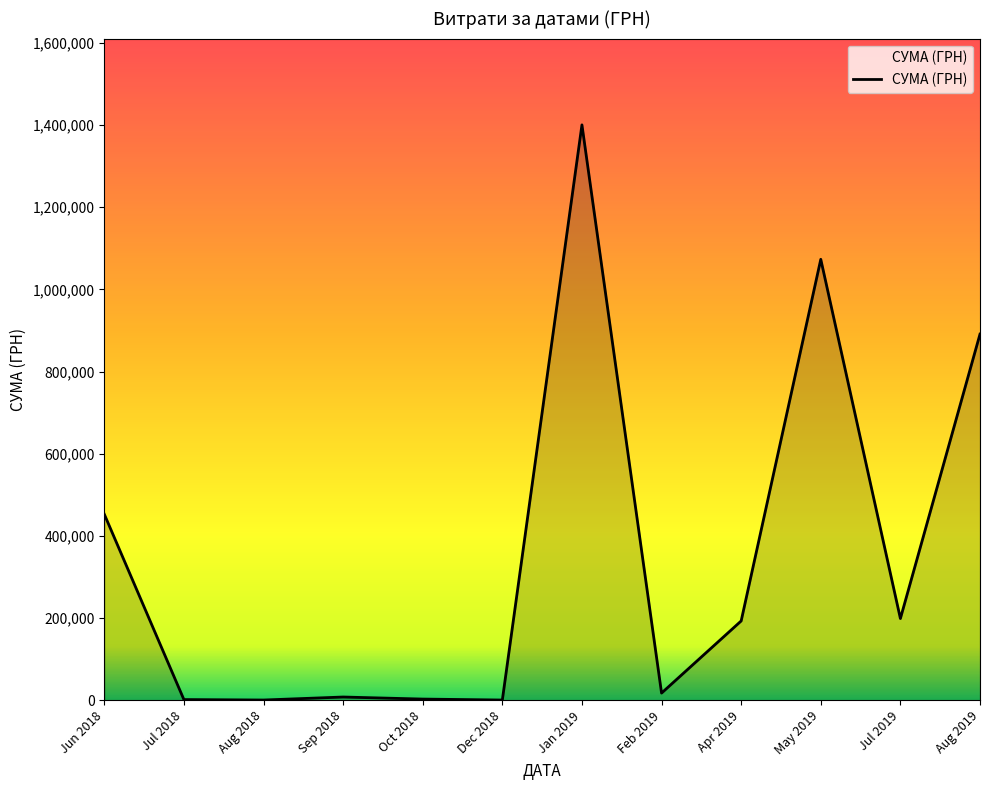

What is the maximum value shown in the chart?

1400654.8